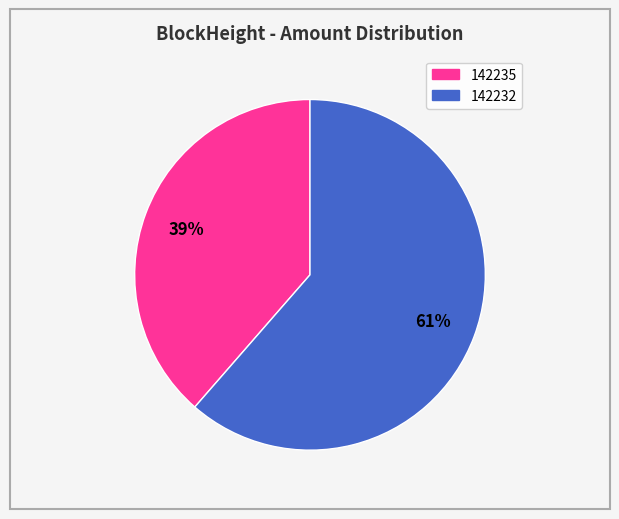

True or false: 142235 accounts for 9% of the total.

False